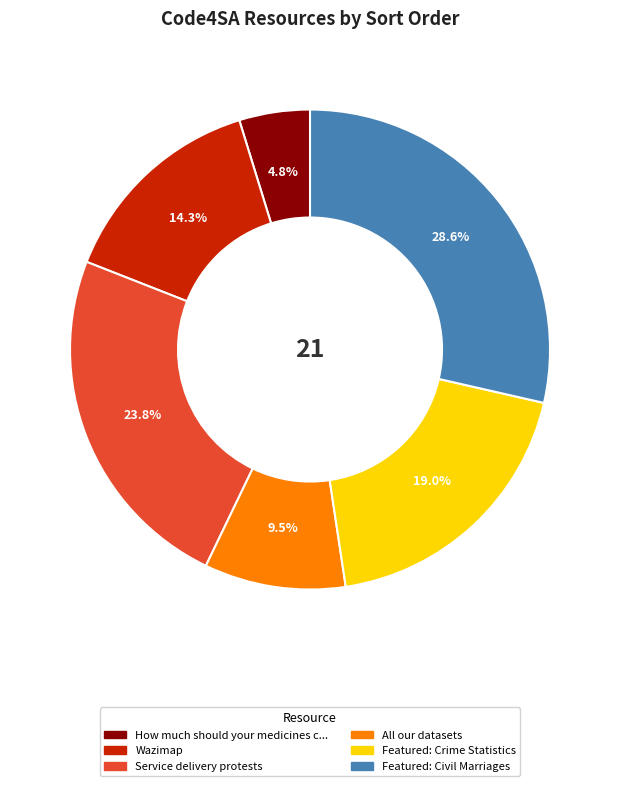

Is there a majority slice in this chart?

No